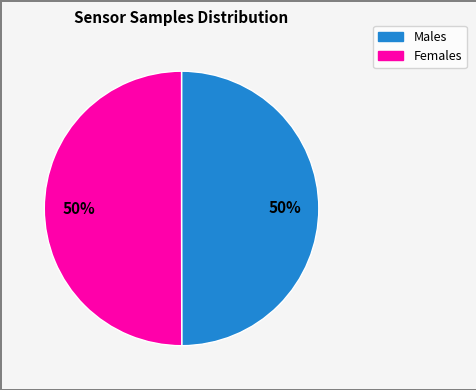

Is there a majority slice in this chart?

No